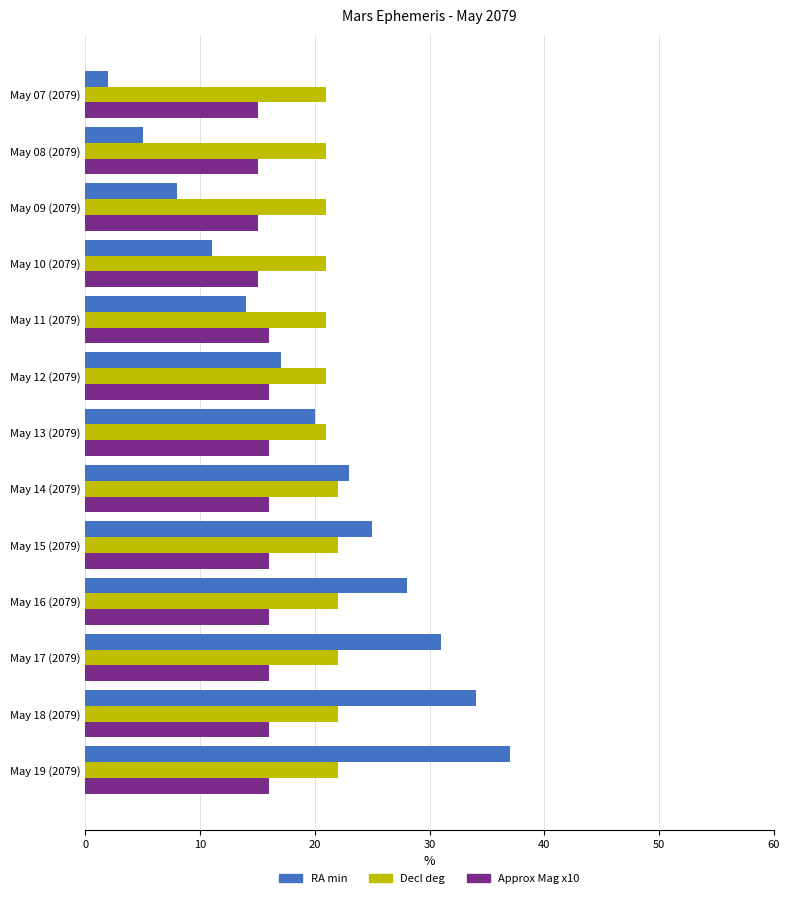

Rank the series by their maximum value, from highest to lowest.

RA min, Decl deg, Approx Mag x10